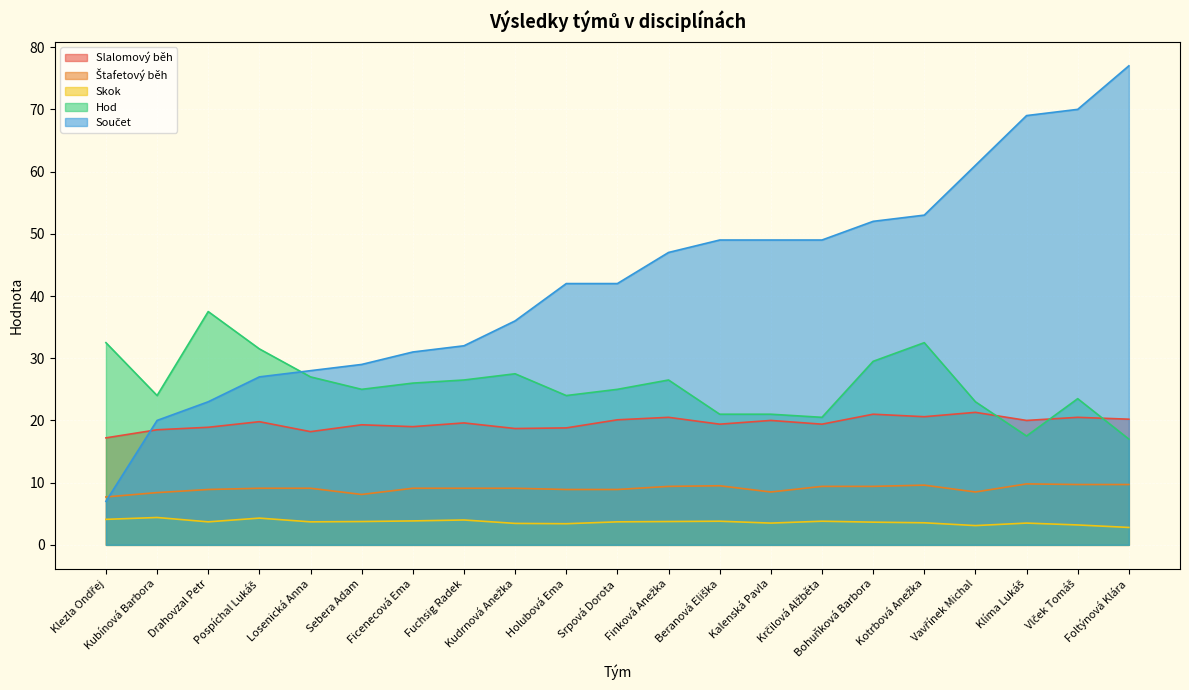

Which has a higher value, Kotrbová Anežka or Bohuňková Barbora?

Bohuňková Barbora